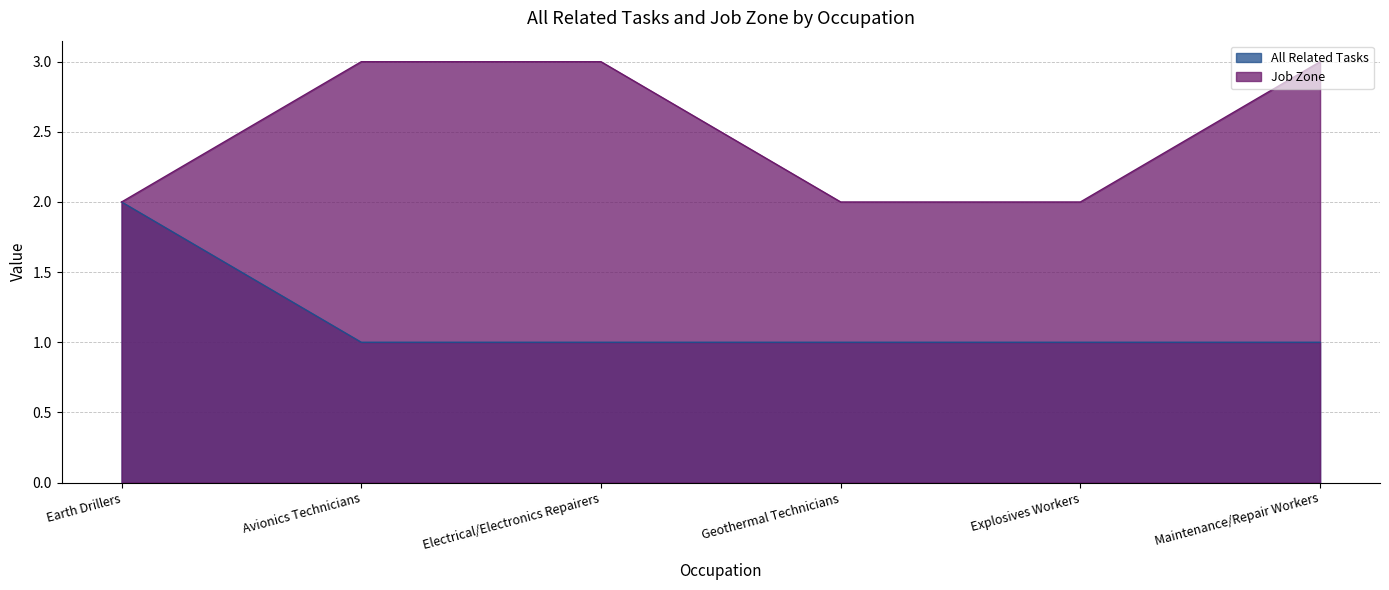

What is the average value of the All Related Tasks series?

1